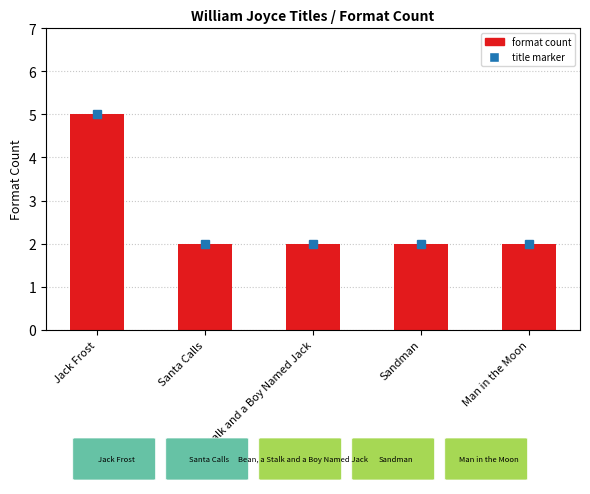

What is the maximum value shown in the chart?

5